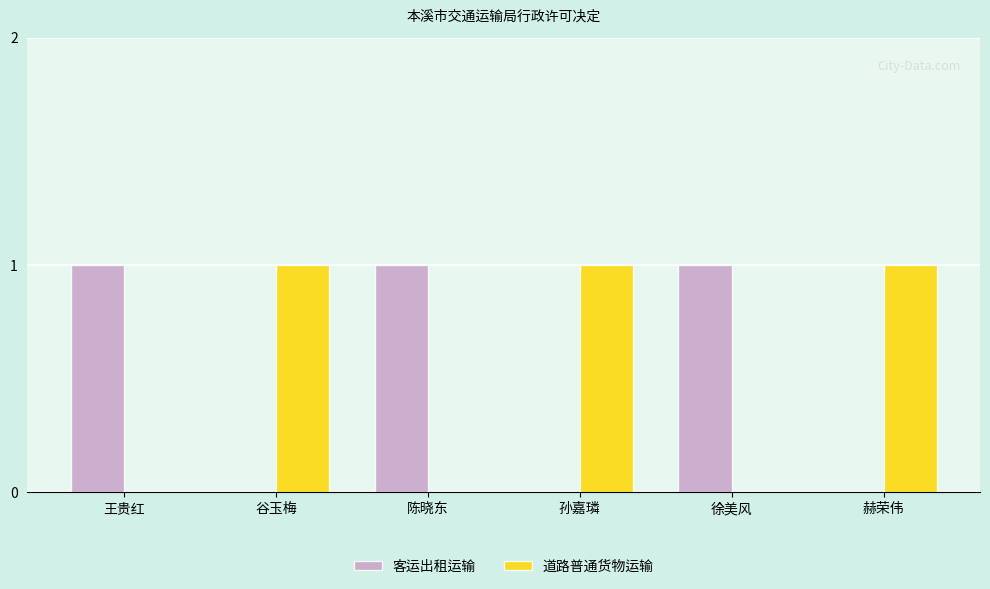

Is the value of 道路普通货物运输 at 孙嘉璘 greater than the value of 客运出租运输 at 谷玉梅?

Yes